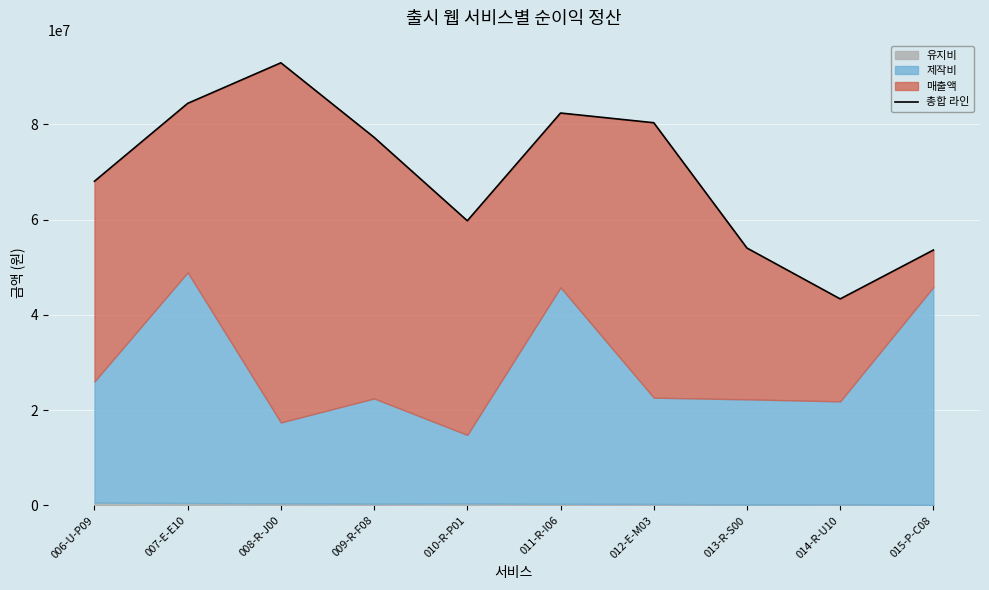

True or false: the data has more than 2 interior local peaks.

False